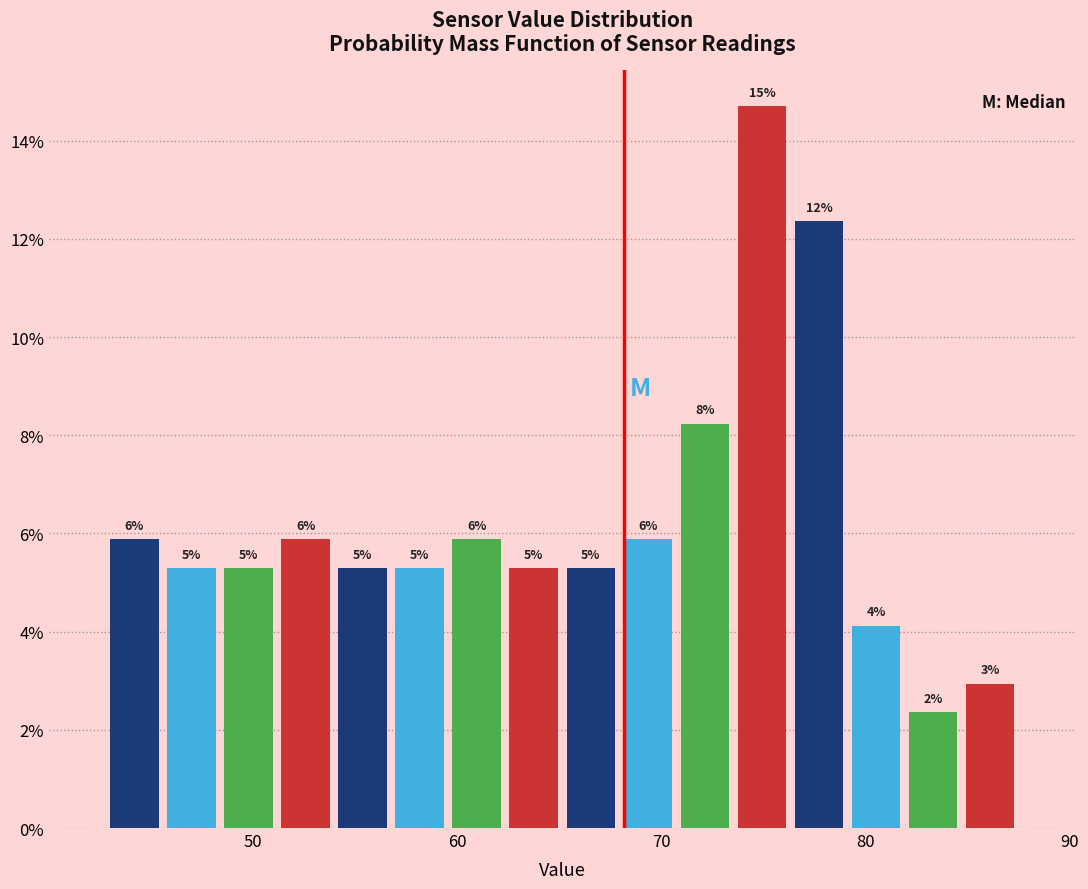

Around what value on the x-axis is the tallest bar? Give the approximate position of its centre, as read against the axis.

75